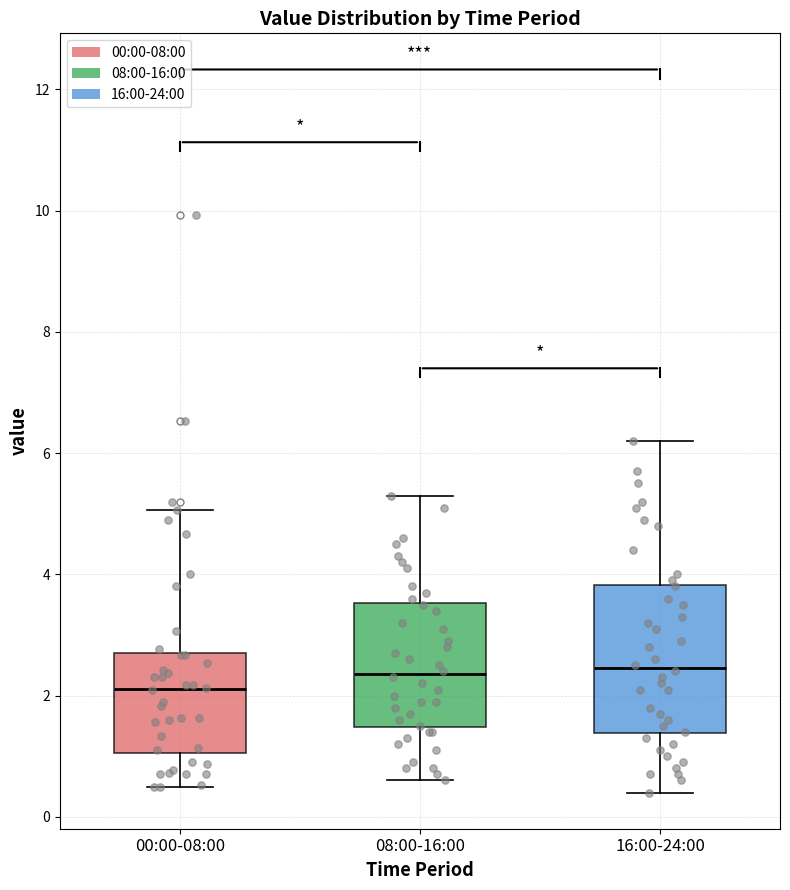

Where does the upper whisker of the box for 00:00-08:00 end on the y-axis? The values are not printed on the chart, so give them approximately, as read against the axis.

5.0